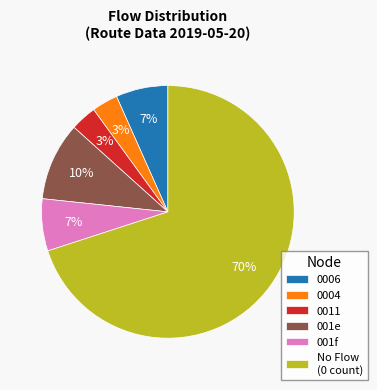

How many segments does this pie chart have?

6